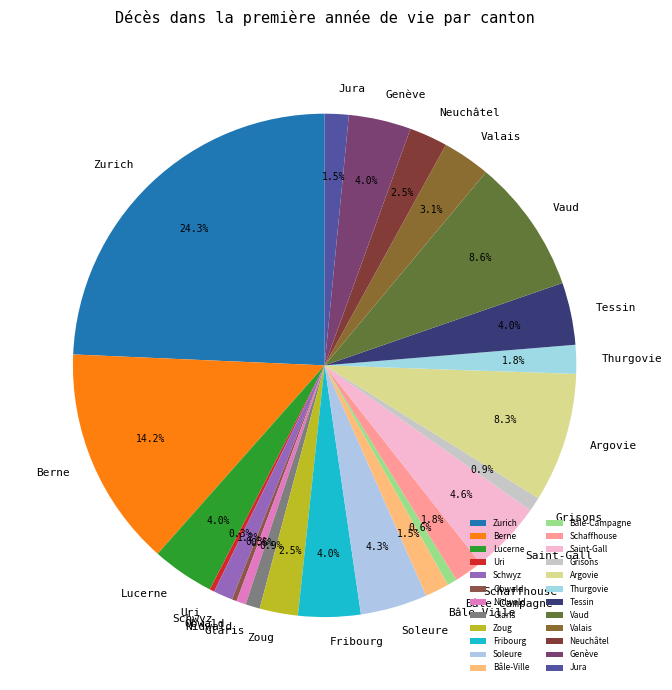

How many segments does this pie chart have?

24